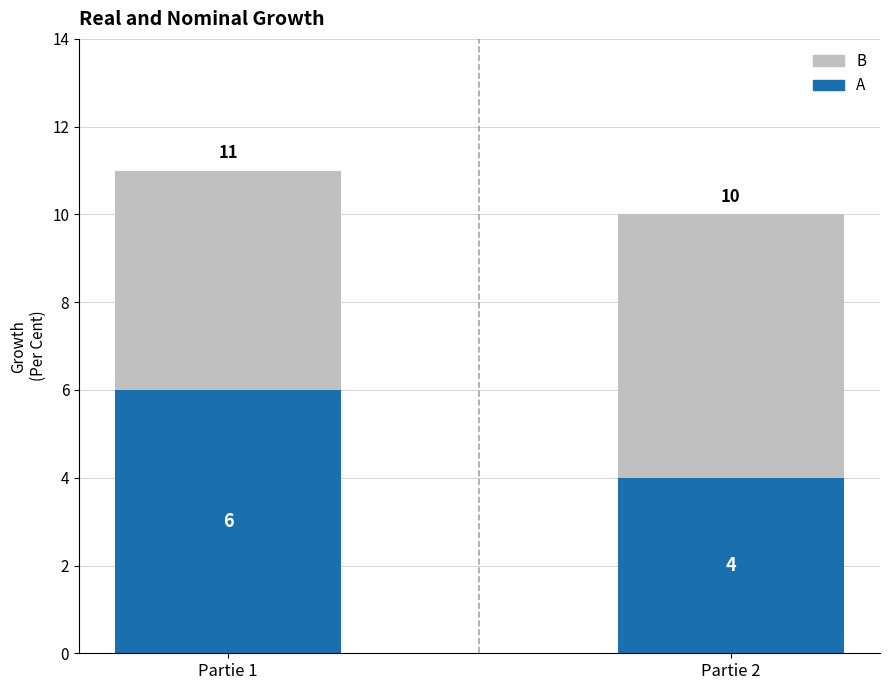

Does the chart contain stacked bars?

Yes